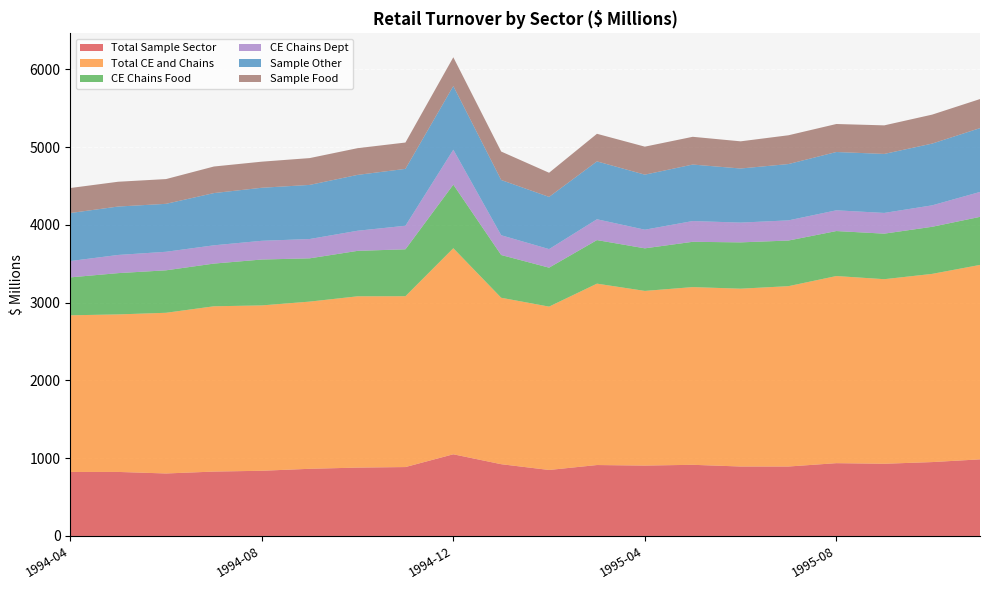

Reading left to right, list all the values displayed in this chart.

Total Sample Sector: 822.9	823.3	803.5	827.9	838.3	863.6	879.0	886.0	1050.2	922.7	848.6	912.0	905.0	915.0	893.1	893.0	936.1	928.4	950.0	985.0
Total CE and Chains: 2014.5	2025.5	2066.3	2125.4	2126.3	2149.9	2202.6	2196.7	2649.7	2140.2	2100.5	2332.4	2246.0	2285.0	2286.5	2319.1	2406.2	2373.3	2419.9	2500.3
CE Chains Food: 487.7	530.9	546.1	549.1	590.0	556.4	584.4	603.4	817.8	549.7	500.8	560.2	547.6	582.6	595.6	586.7	578.4	585.6	605.6	618.0
CE Chains Dept: 210.0	233.7	238.4	235.0	240.9	248.4	258.7	302.8	449.4	254.2	238.8	267.8	239.6	266.8	254.3	259.3	266.8	266.5	275.8	320.4
Sample Other: 617.4	622.5	616.5	671.6	681.9	695.7	718.1	731.4	818.0	710.1	671.1	744.1	707.7	726.4	695.5	724.2	749.7	758.6	794.0	820.5
Sample Food: 321.6	318.9	318.3	341.7	335.6	345.0	343.7	338.7	370.3	366.2	310.6	354.9	360.1	356.9	349.5	370.2	360.1	367.4	372.5	373.8